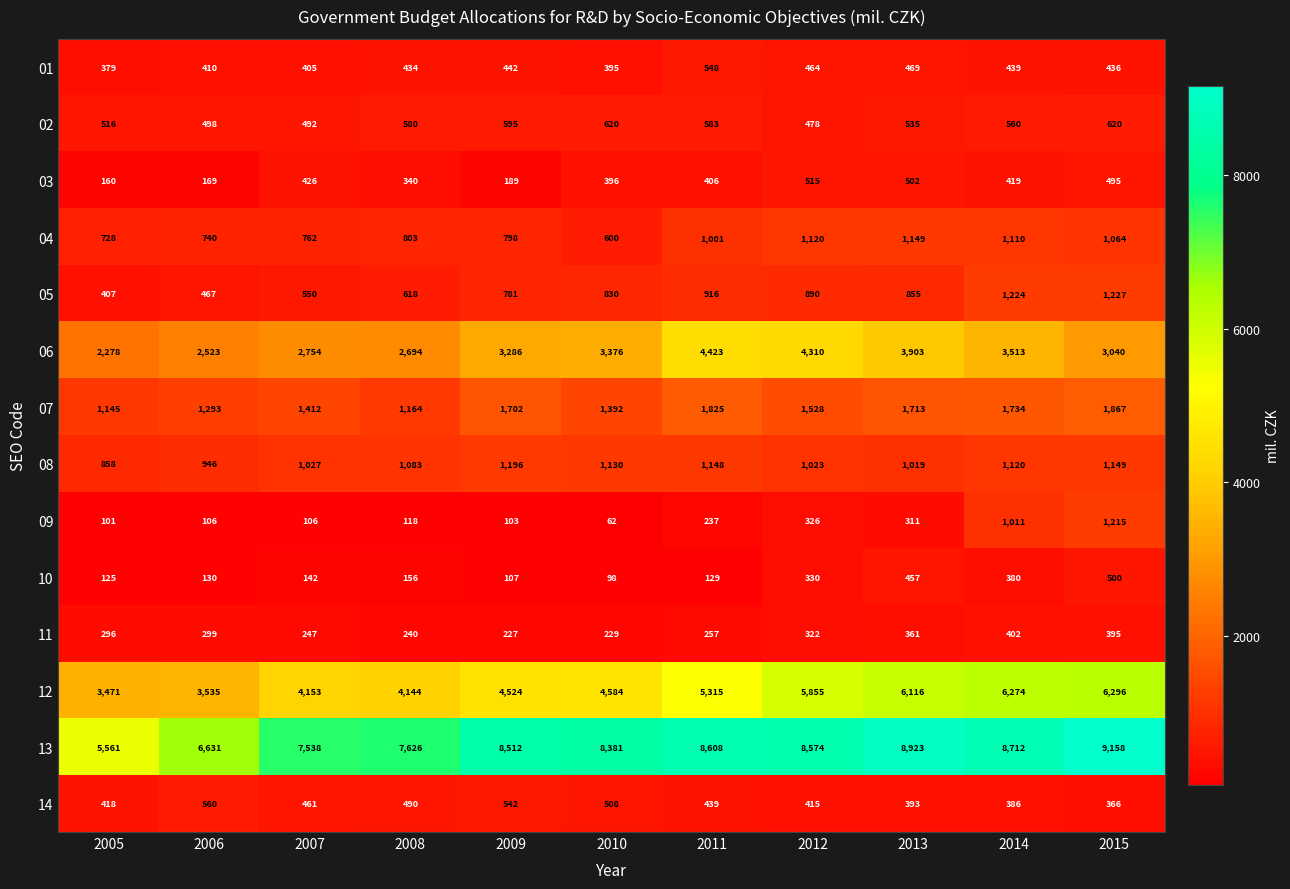

What is the difference between the maximum and minimum values in the 04 series?

549